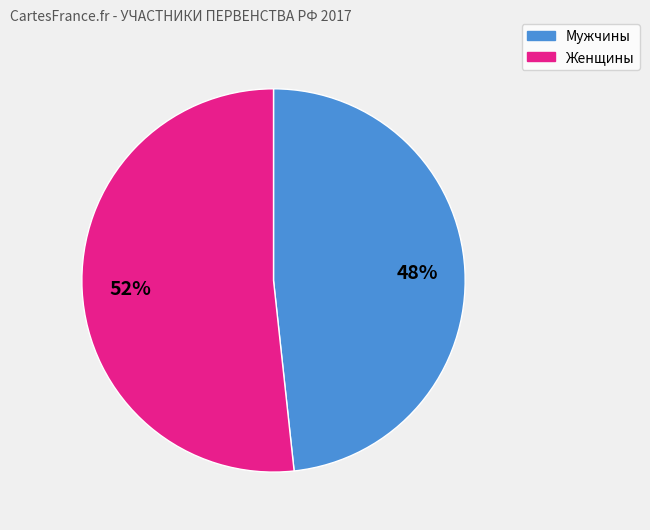

Count the number of slices in the pie.

2